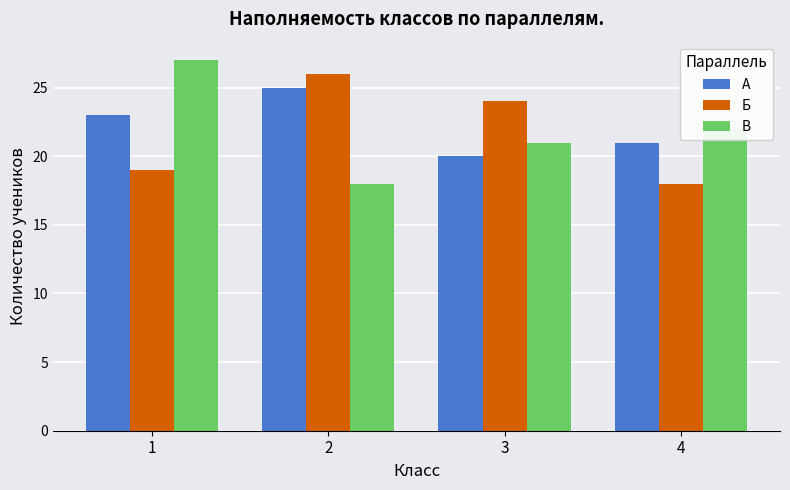

What is the smallest value displayed?

18